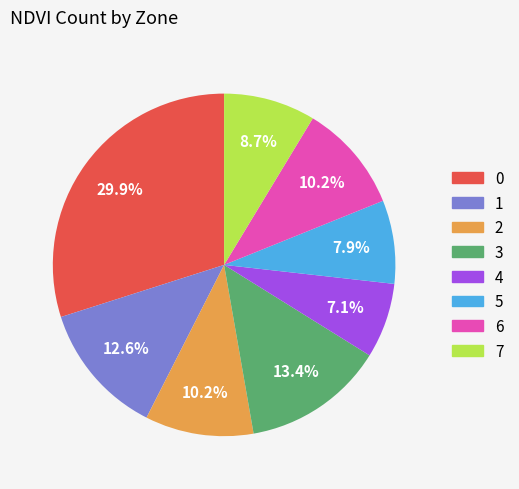

Is it true that 7 is 9% of the pie?

True